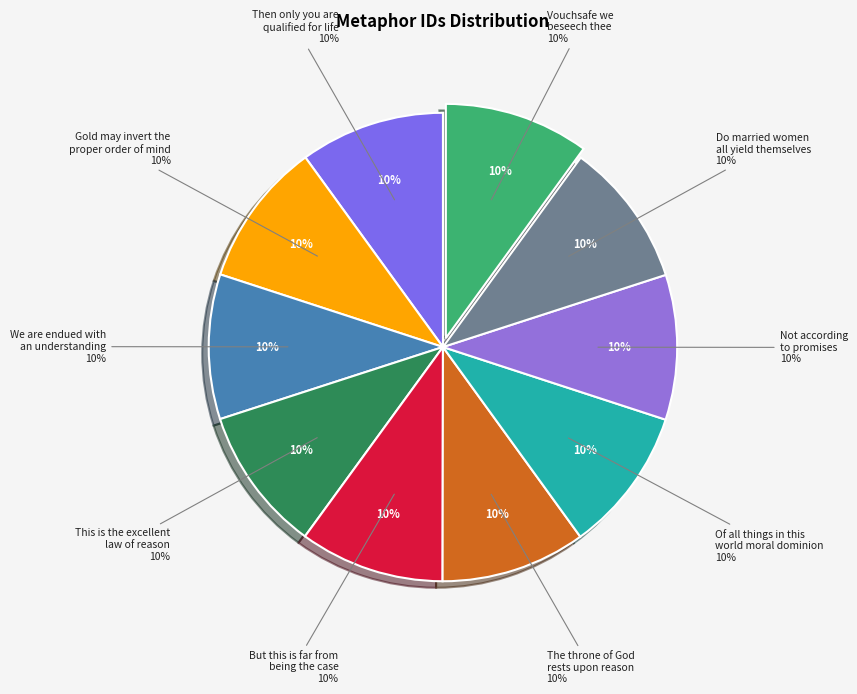

Rank the categories by value from highest to lowest.

Vouchsafe we beseech thee, Do married women all yield themselves, Not according to promises, Of all things in this world moral dominion, The throne of God rests upon reason, But this is far from being the case, This is the excellent law of reason, We are endued with an understanding, Gold may invert the proper order of mind, Then only you are qualified for life